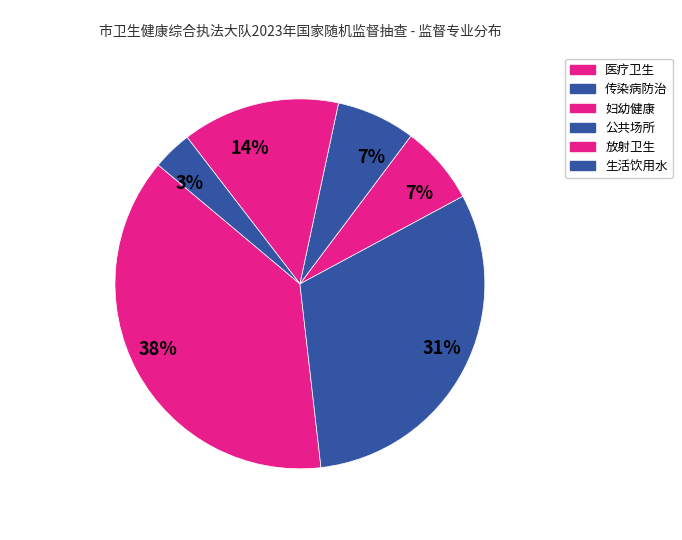

How many segments does this pie chart have?

6